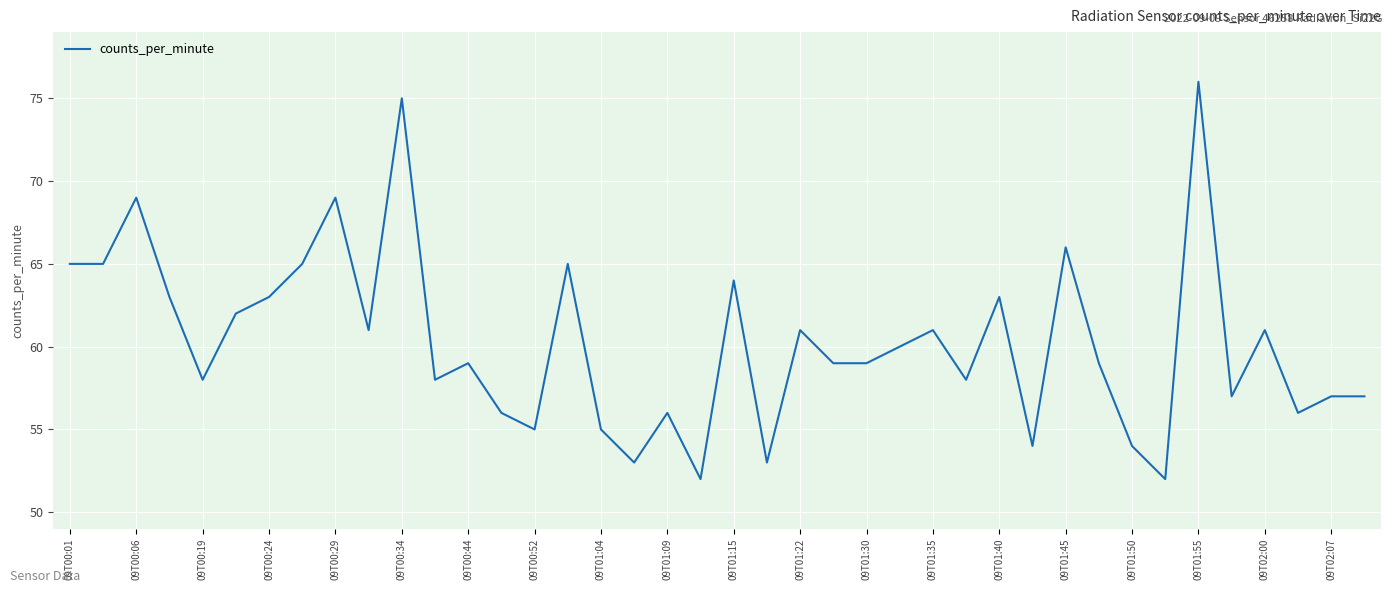

What is the greatest value displayed?

76